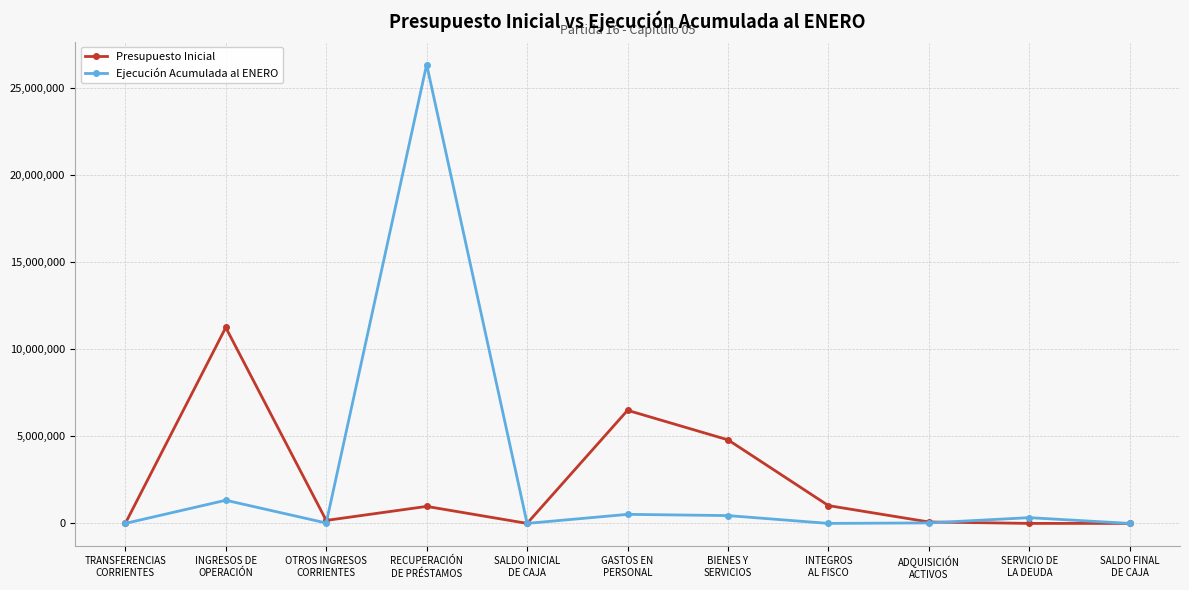

Is it true that Ejecución Acumulada al ENERO equals 448911 at BIENES Y
SERVICIOS?

True